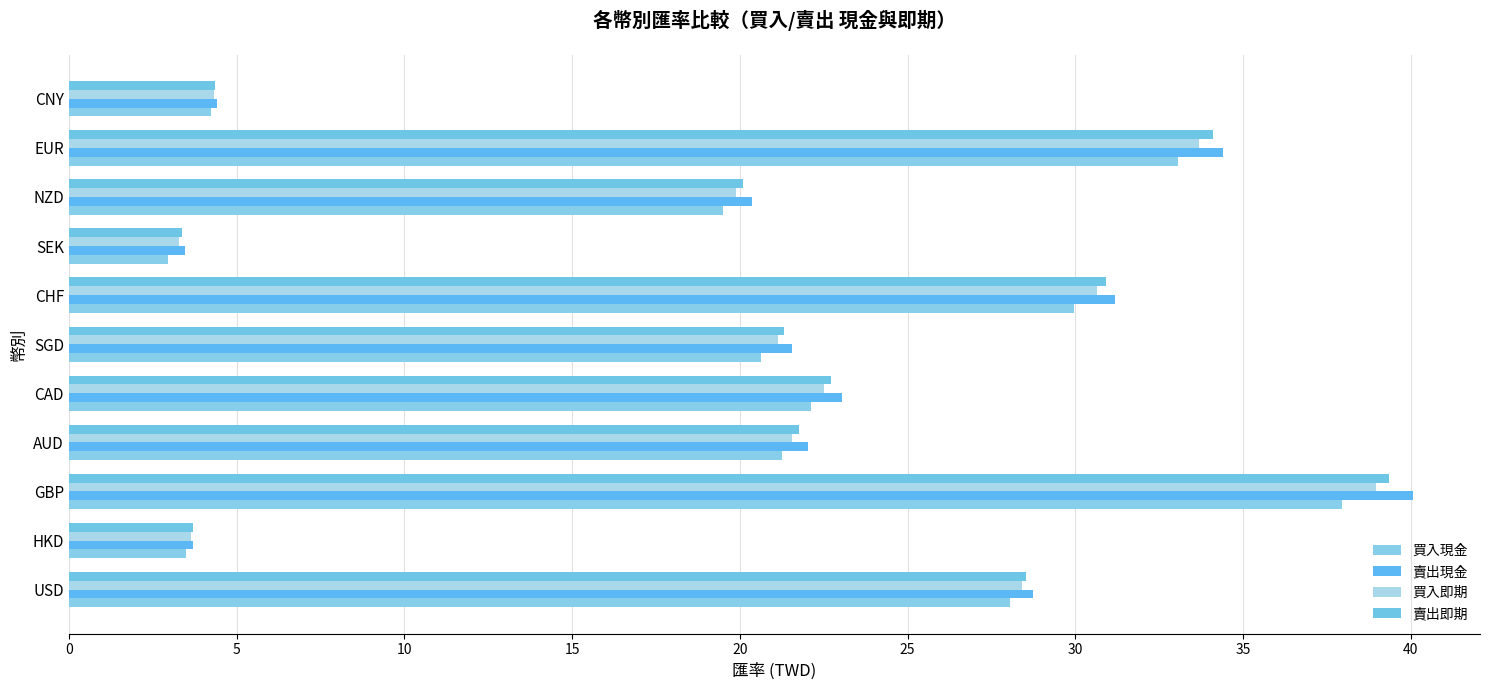

At how many categories does at least one series exceed 9?

8